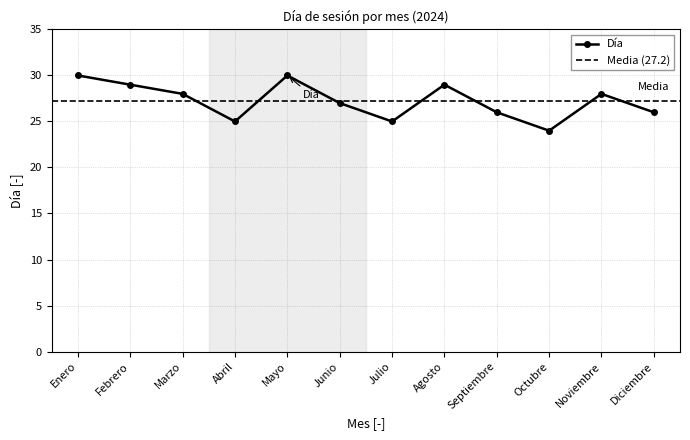

How many data points are above 28?

4